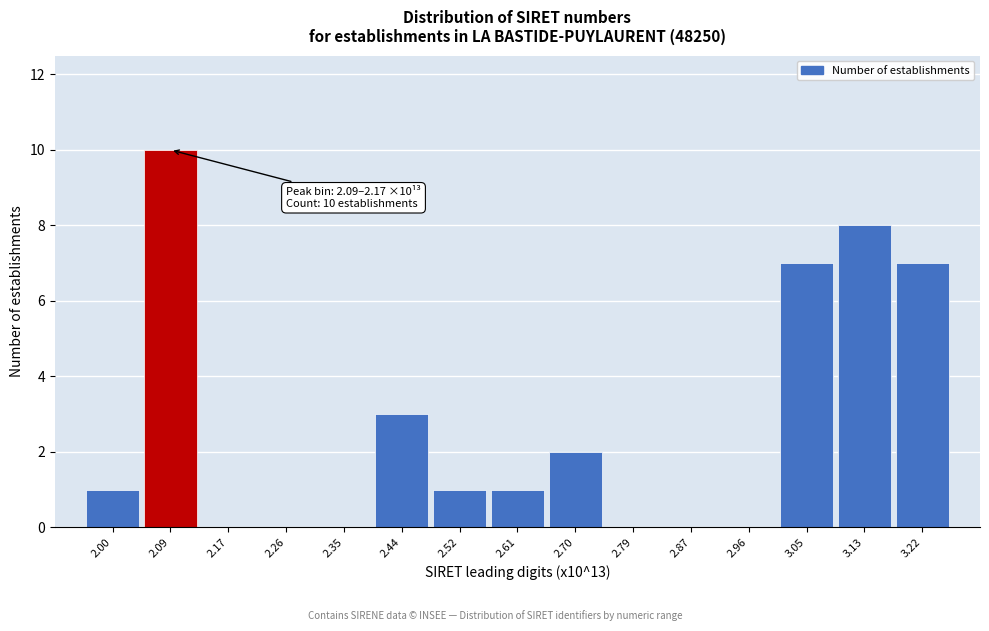

Reading right to left, list all the values displayed in this chart.

3.22=7	3.13=8	3.05=7	2.96=0	2.87=0	2.79=0	2.70=2	2.61=1	2.52=1	2.44=3	2.35=0	2.26=0	2.17=0	2.09=10	2.00=1